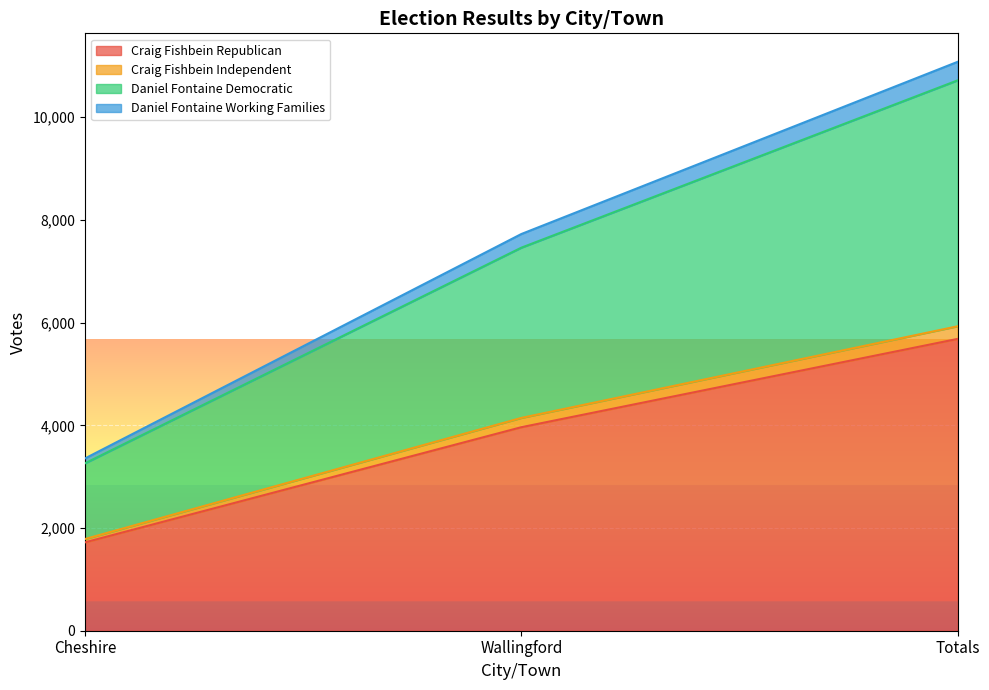

The Craig Fishbein Republican series shows 3963 at Wallingford. True or false?

True